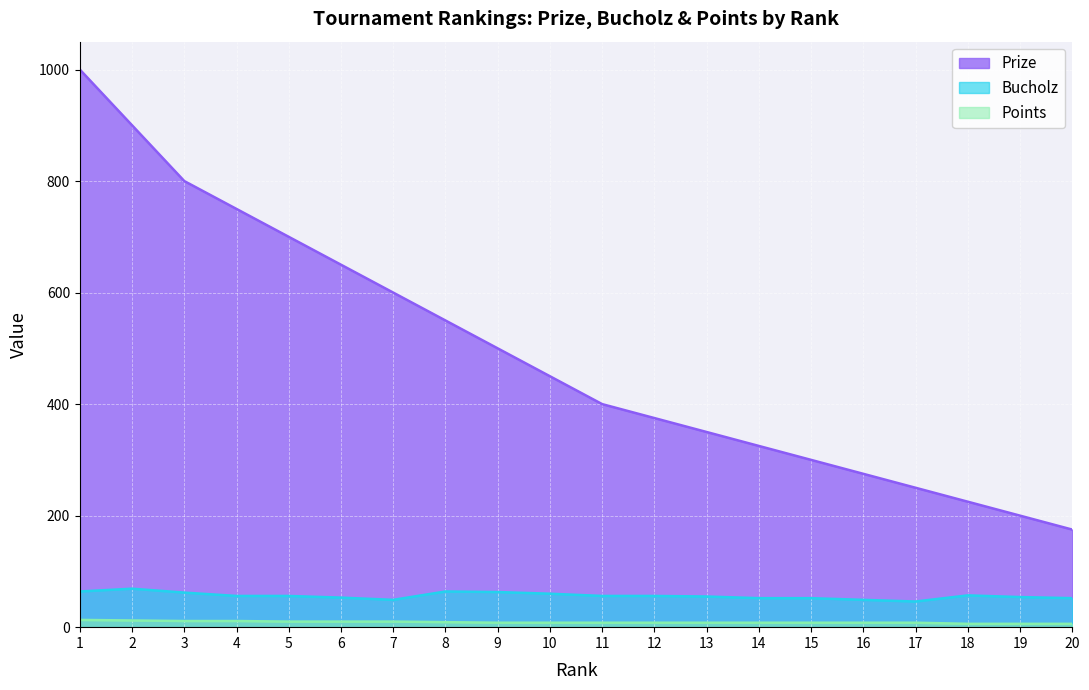

List the labels in order of Bucholz value, smallest first.

17, 7, 16, 14, 15, 20, 6, 19, 13, 4, 5, 11, 12, 18, 10, 3, 9, 1, 8, 2